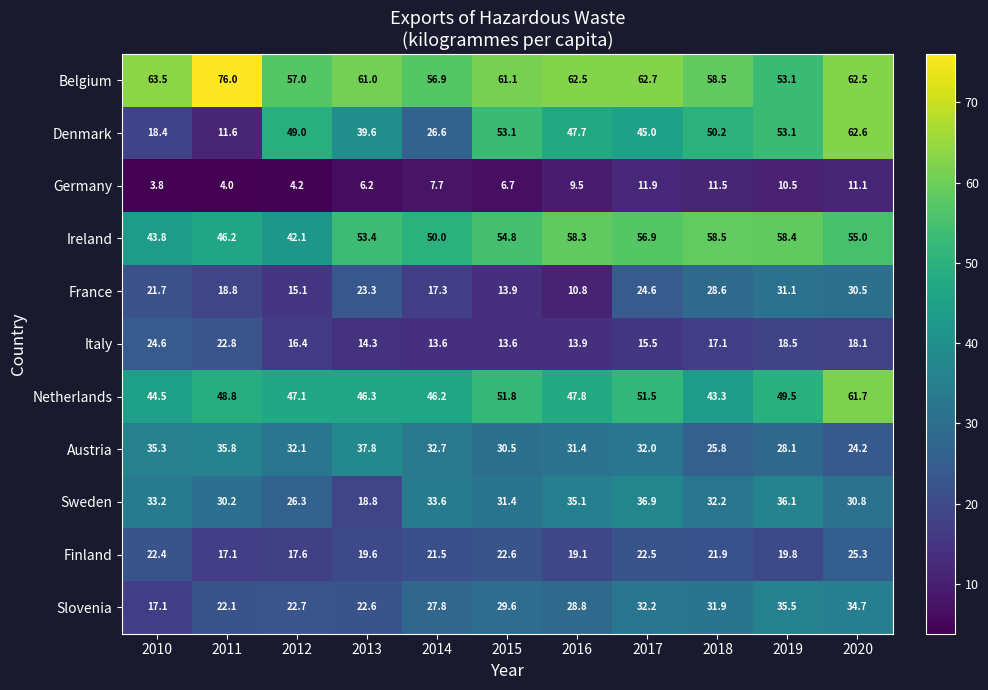

How many series are shown in this chart?

11